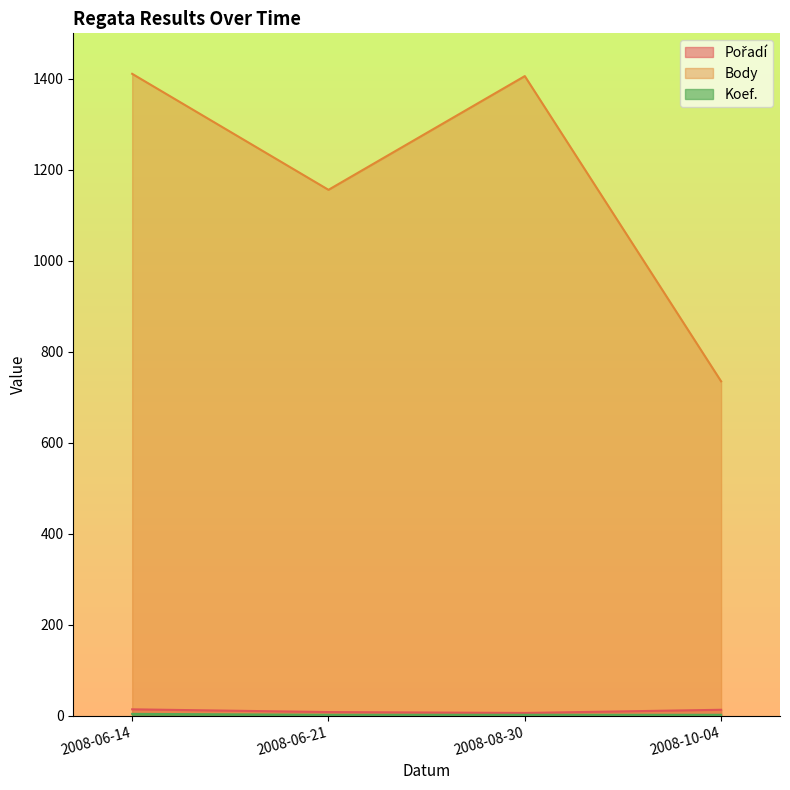

What is the sum of all Koef. values?

10